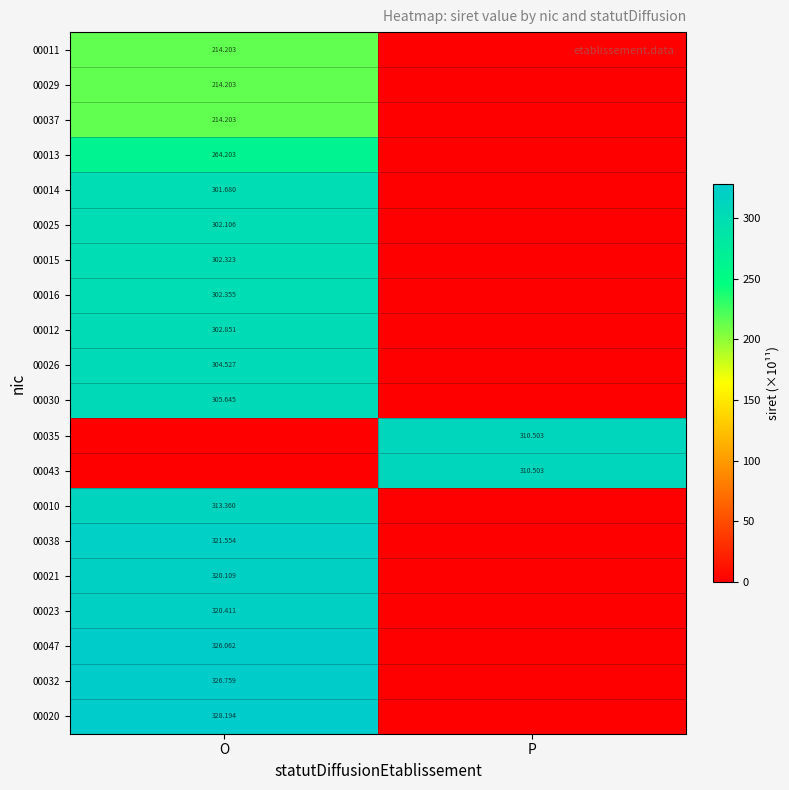

Is the value of 00037 at O greater than the value of 00035 at P?

No